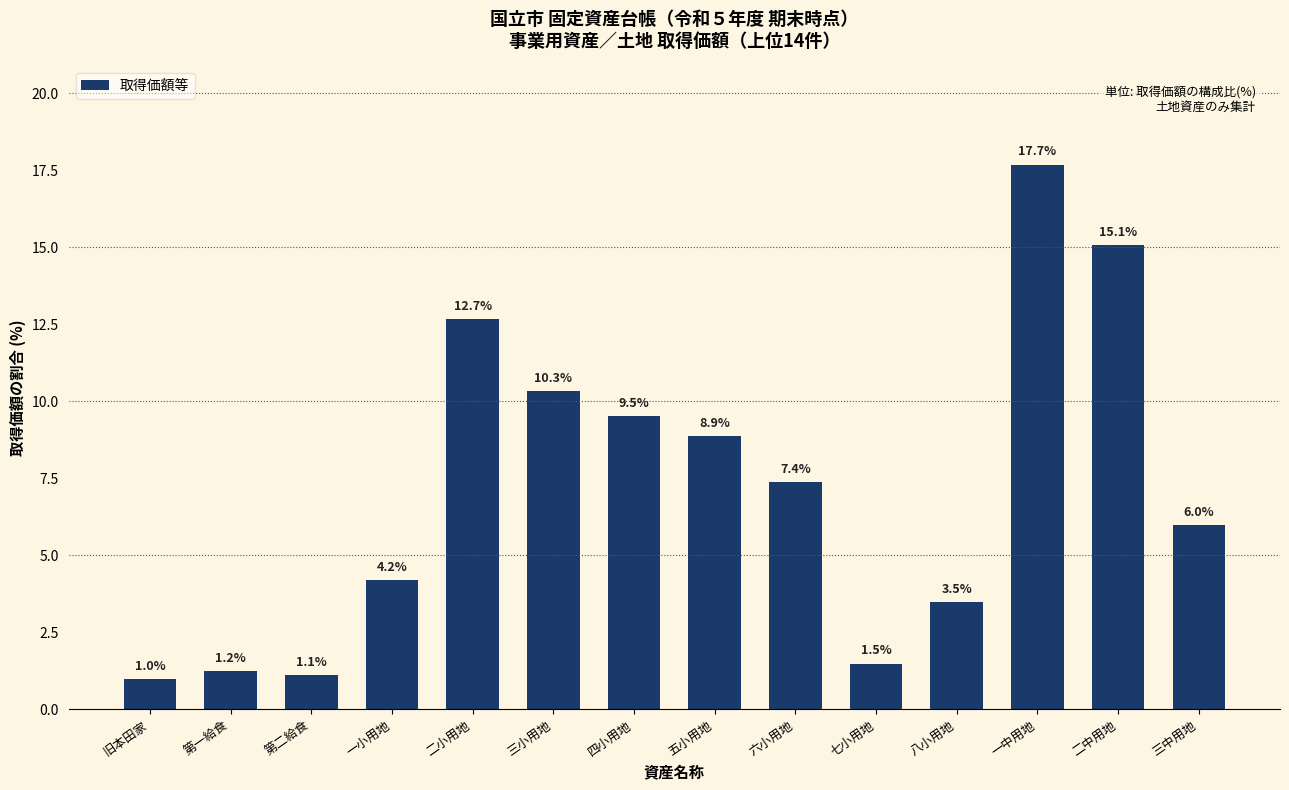

Rank the categories by value from lowest to highest.

旧本田家, 第二給食, 第一給食, 七小用地, 八小用地, 一小用地, 三中用地, 六小用地, 五小用地, 四小用地, 三小用地, 二小用地, 二中用地, 一中用地